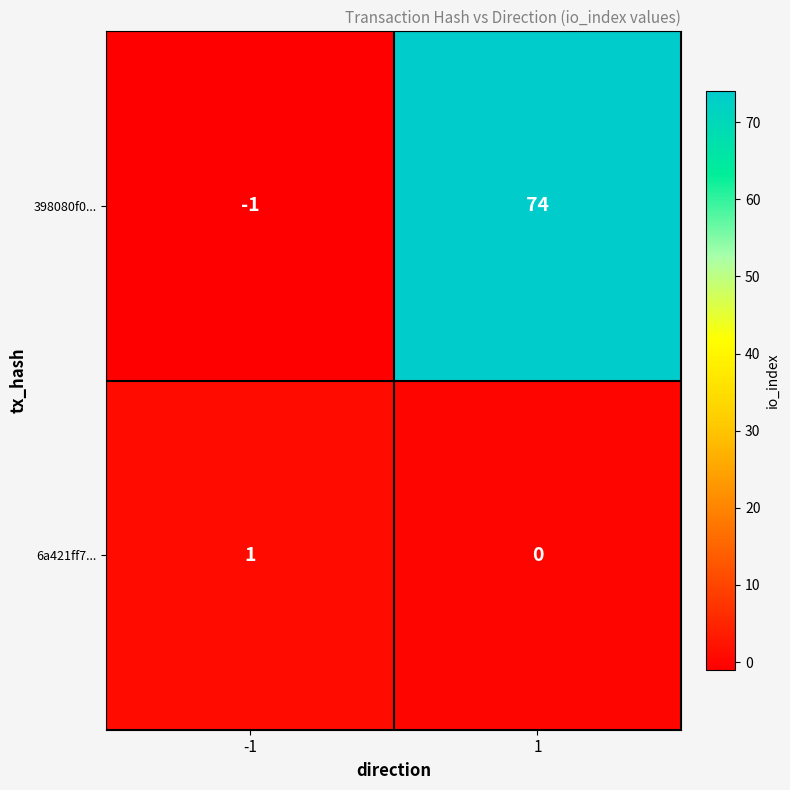

At -1, list the series in order from largest to smallest.

6a421ff7..., 398080f0...